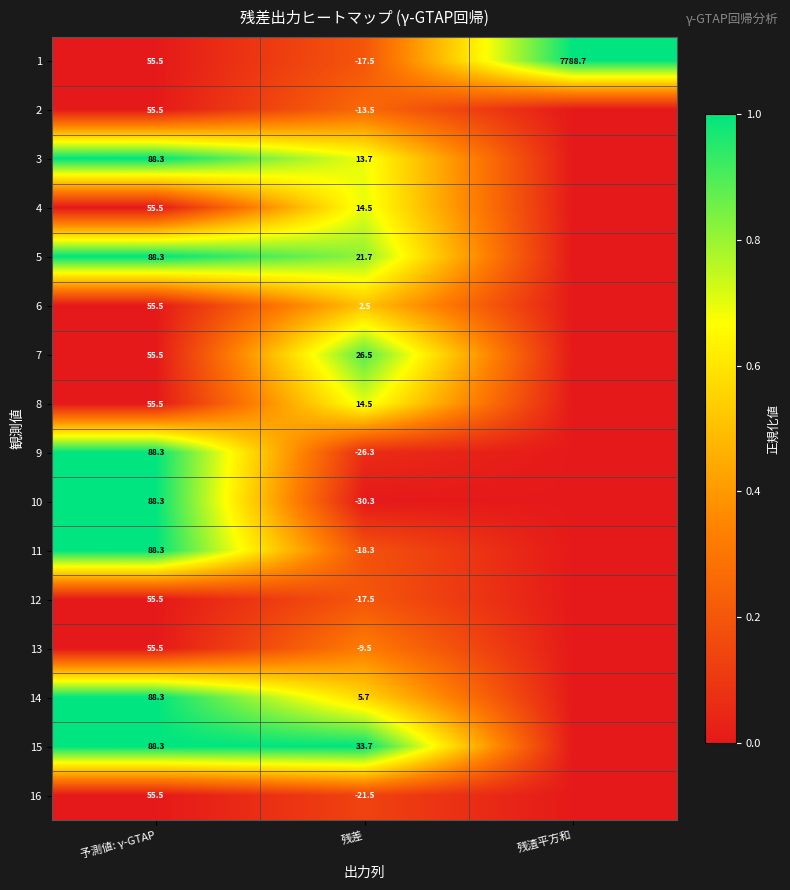

Is it true that 15 equals 116.3 at 予測値: γ-GTAP?

False